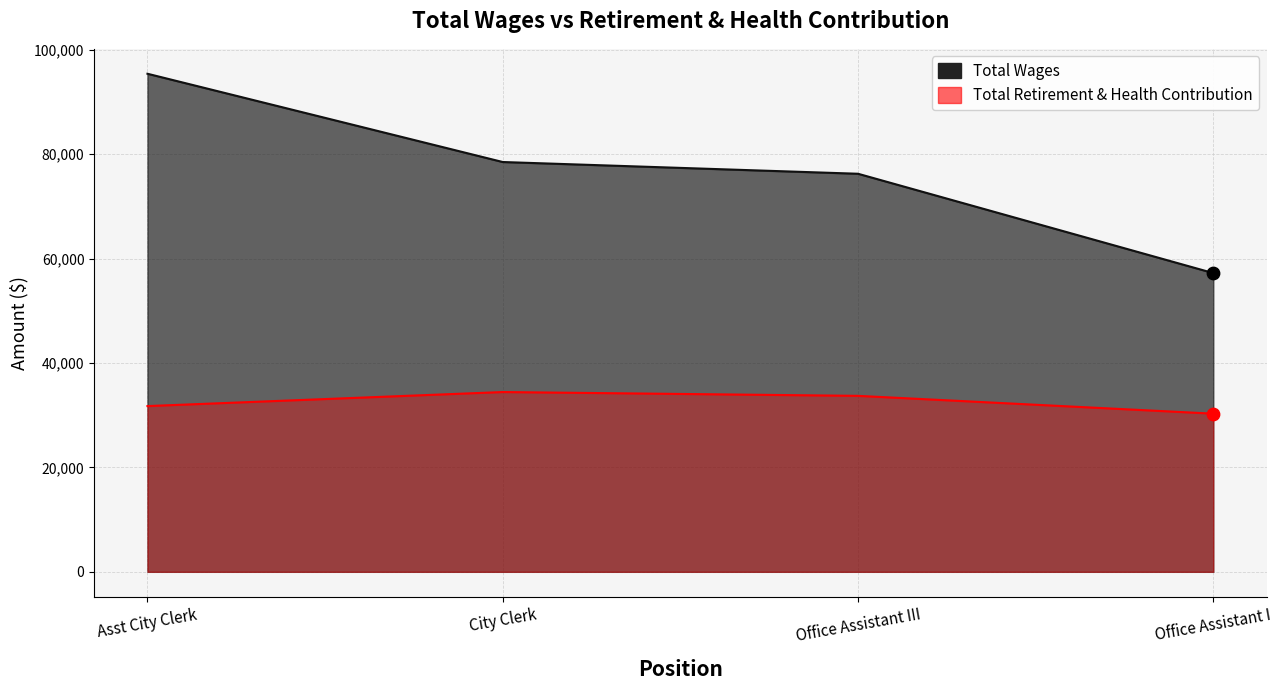

Which series has the largest Y range (max minus min)?

Total Wages